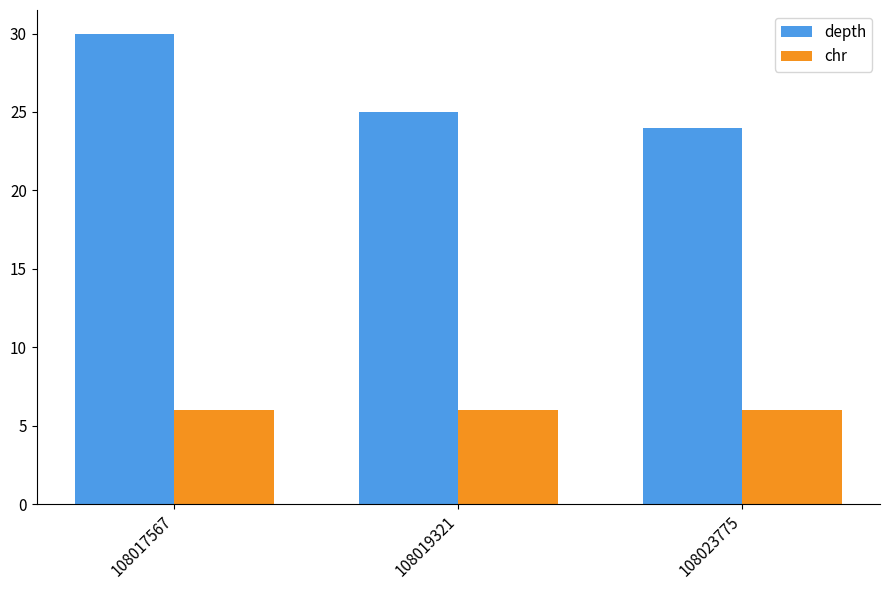

What is the sum of the depth values at 108023775 and 108019321?

49